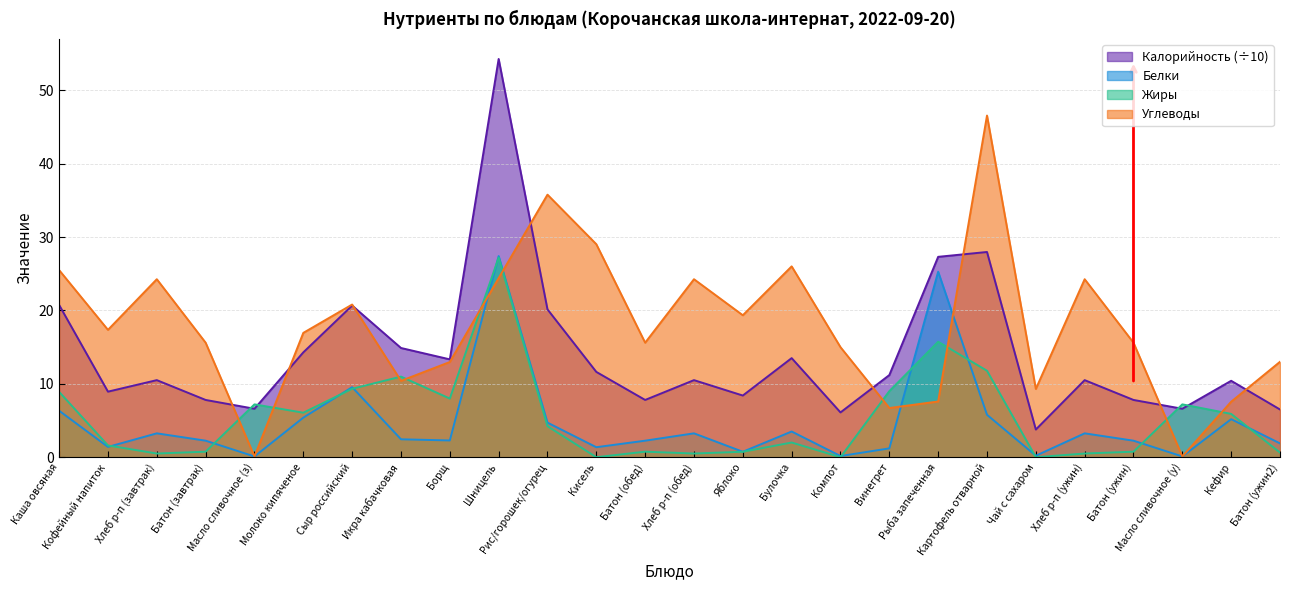

Where is Белки nearest to the value 13?

Сыр российский